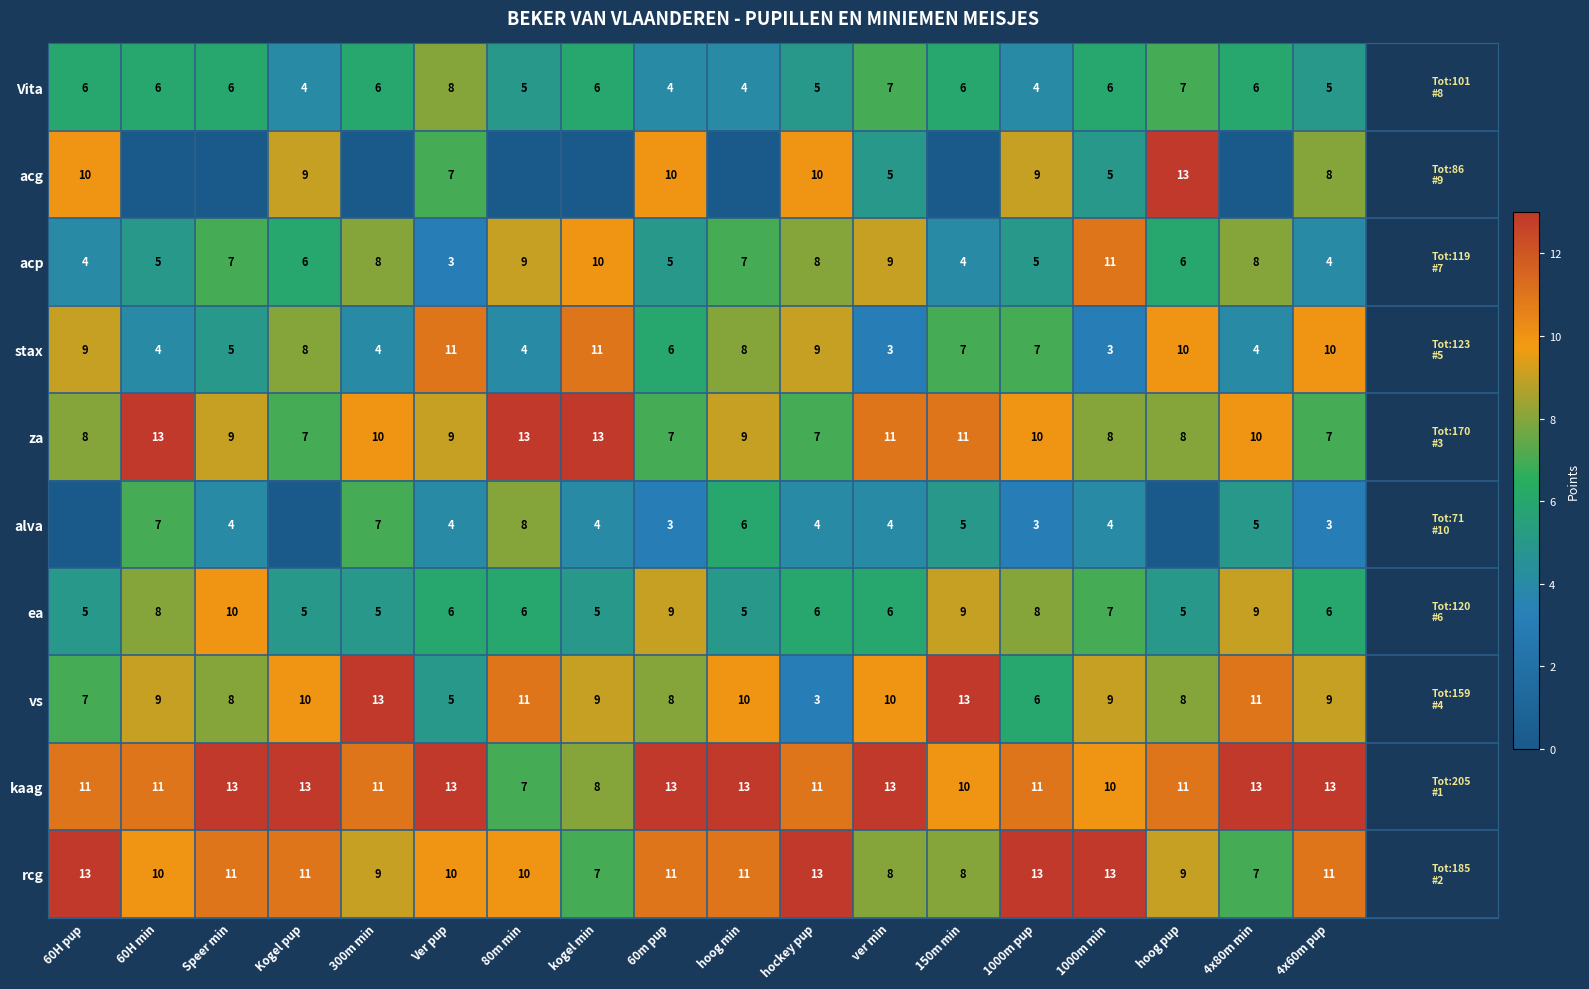

The value of stax at hoog min is 8. True or false?

True